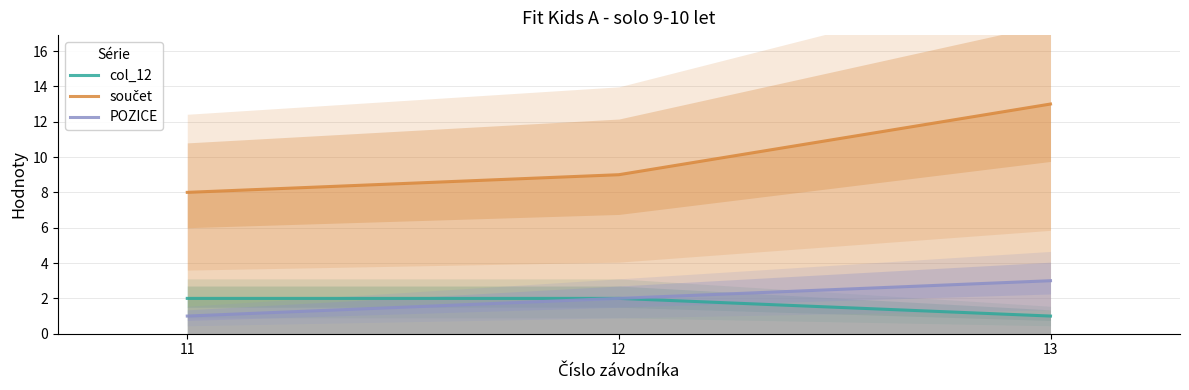

Does the chart have visible grid lines?

Yes